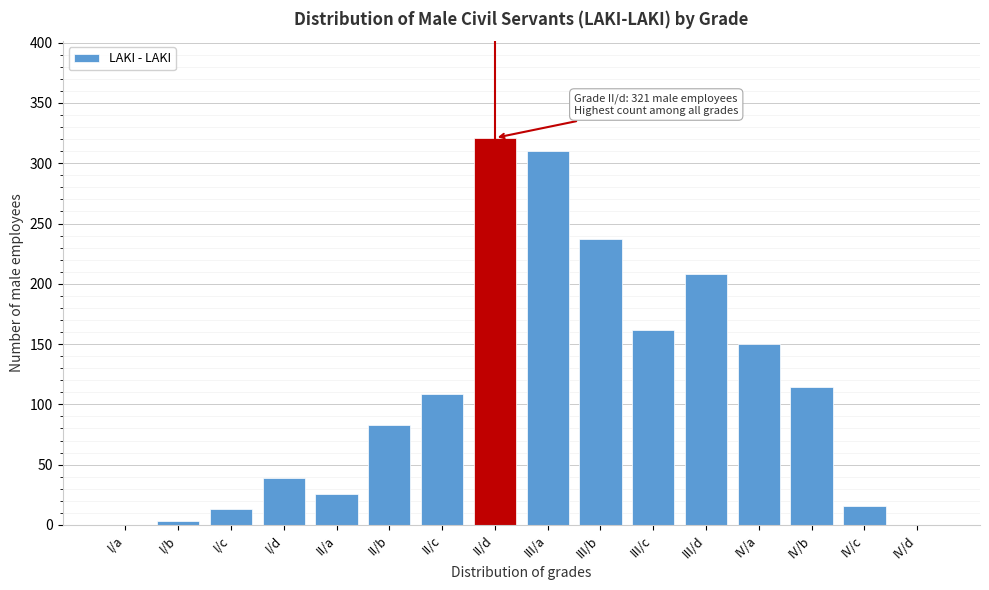

Reading right to left, what are all the values shown in this chart?

IV/d=0	IV/c=16	IV/b=114	IV/a=150	III/d=208	III/c=162	III/b=237	III/a=310	II/d=321	II/c=109	II/b=83	II/a=26	I/d=39	I/c=13	I/b=3	I/a=0